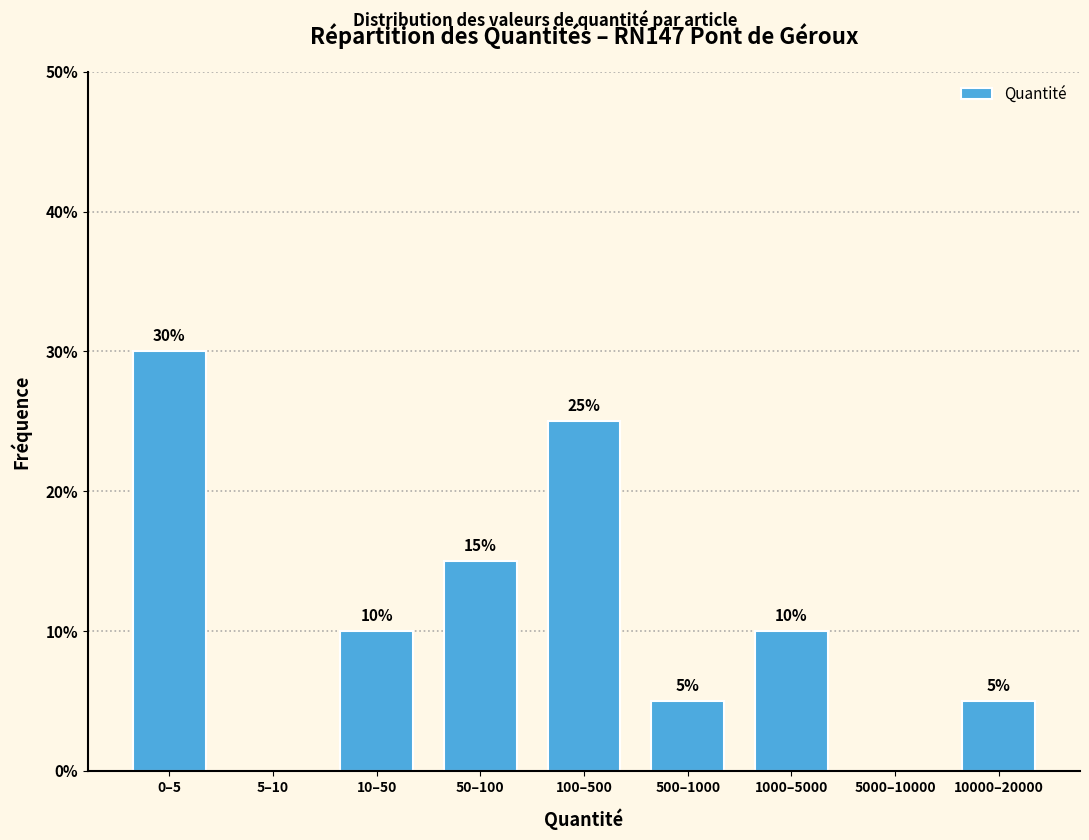

What is the change in value from 50–100 to 5000–10000?

-15